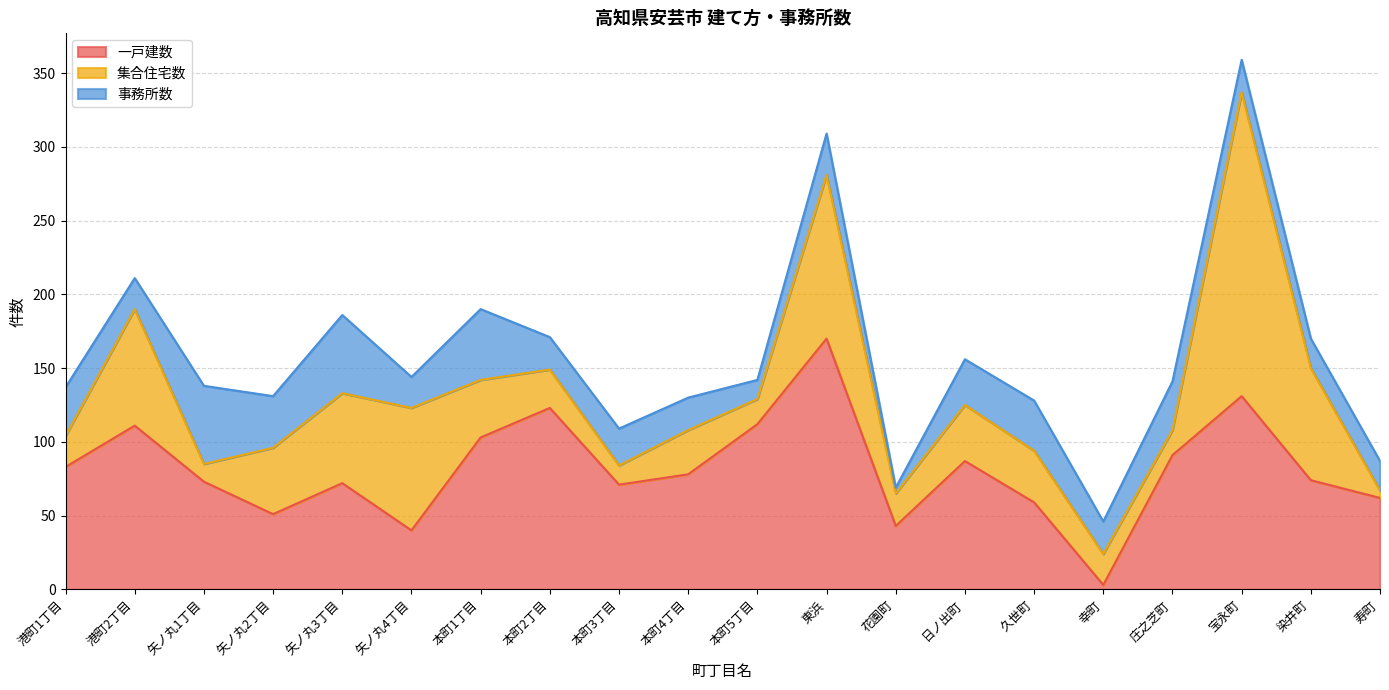

Is the value of 事務所数 at 本町3丁目 greater than the value of 一戸建数 at 矢ノ丸1丁目?

No